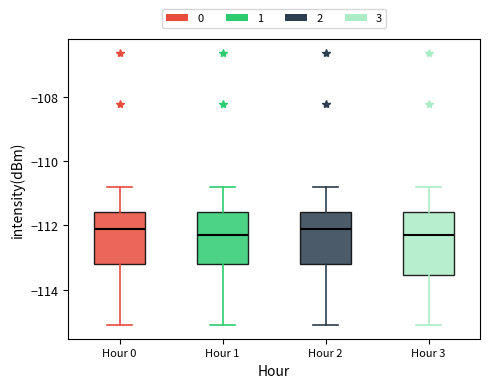

Comparing the boxes themselves (not the whiskers), which one is the tallest?

Hour 3